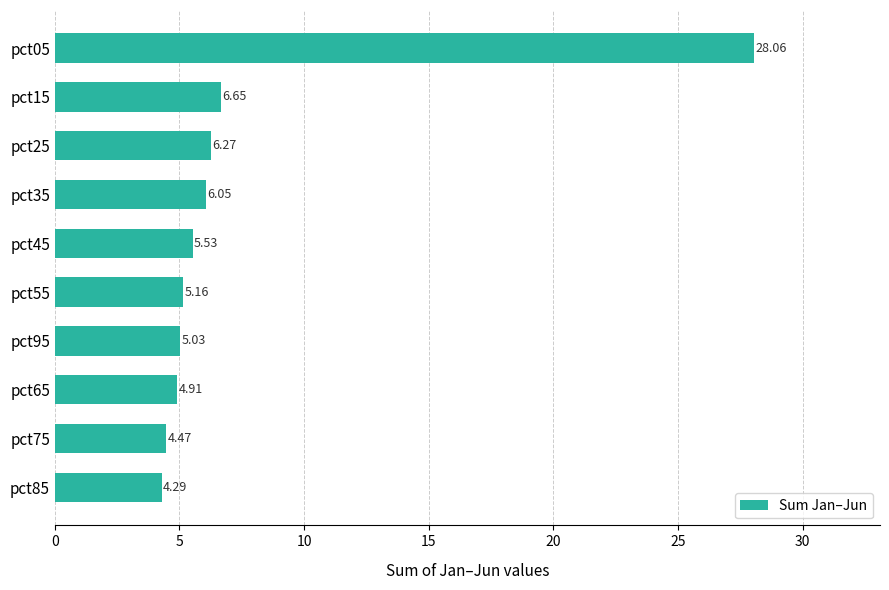

What is the ratio of the value at pct95 to the value at pct85?

1.2